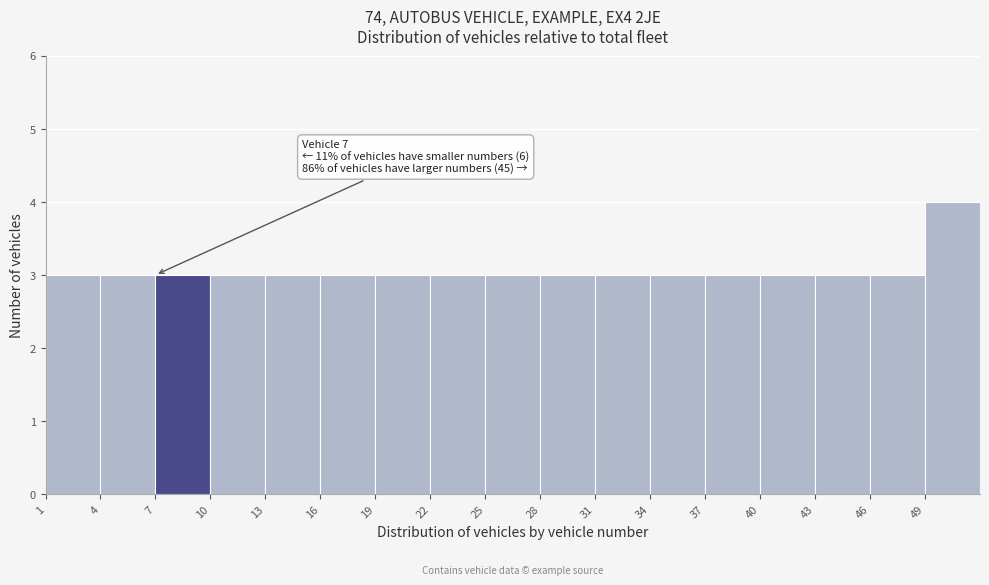

Which range on the x-axis has the tallest bar?

49 to 52